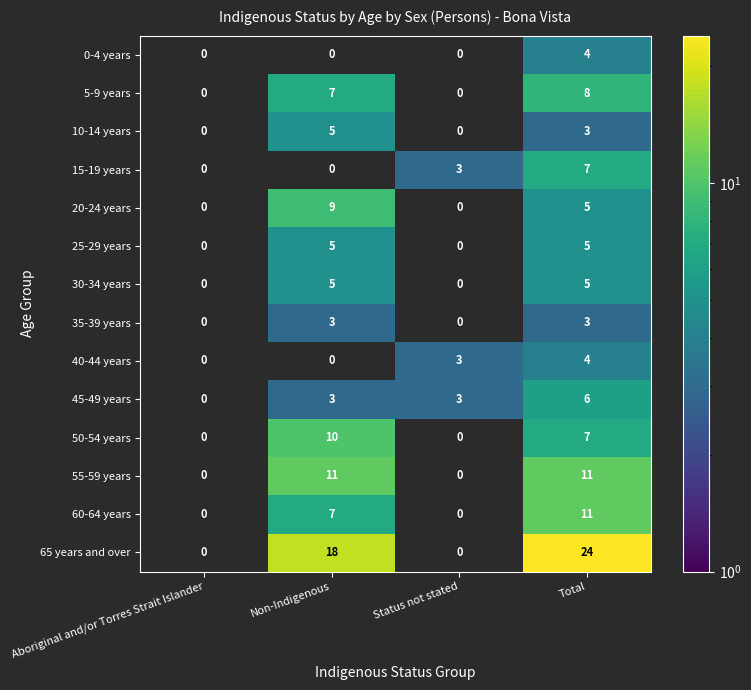

What is the sum of the 30-34 years values at Total and Non-Indigenous?

10